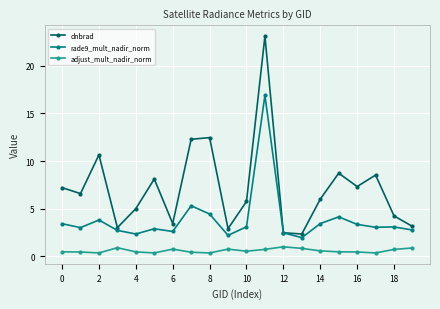

At how many categories does at least one series exceed 22?

1